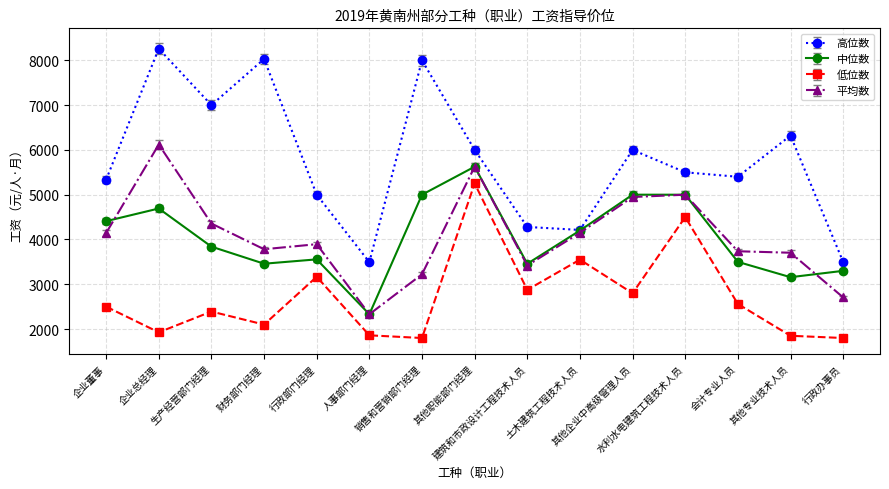

What is the label of the 8th point from the right?

其他职能部门经理